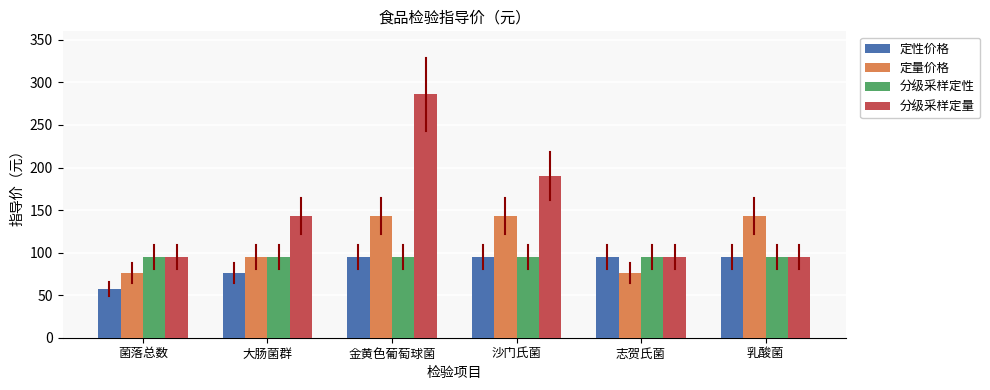

What is the label of the 4th bar from the right?

金黄色葡萄球菌